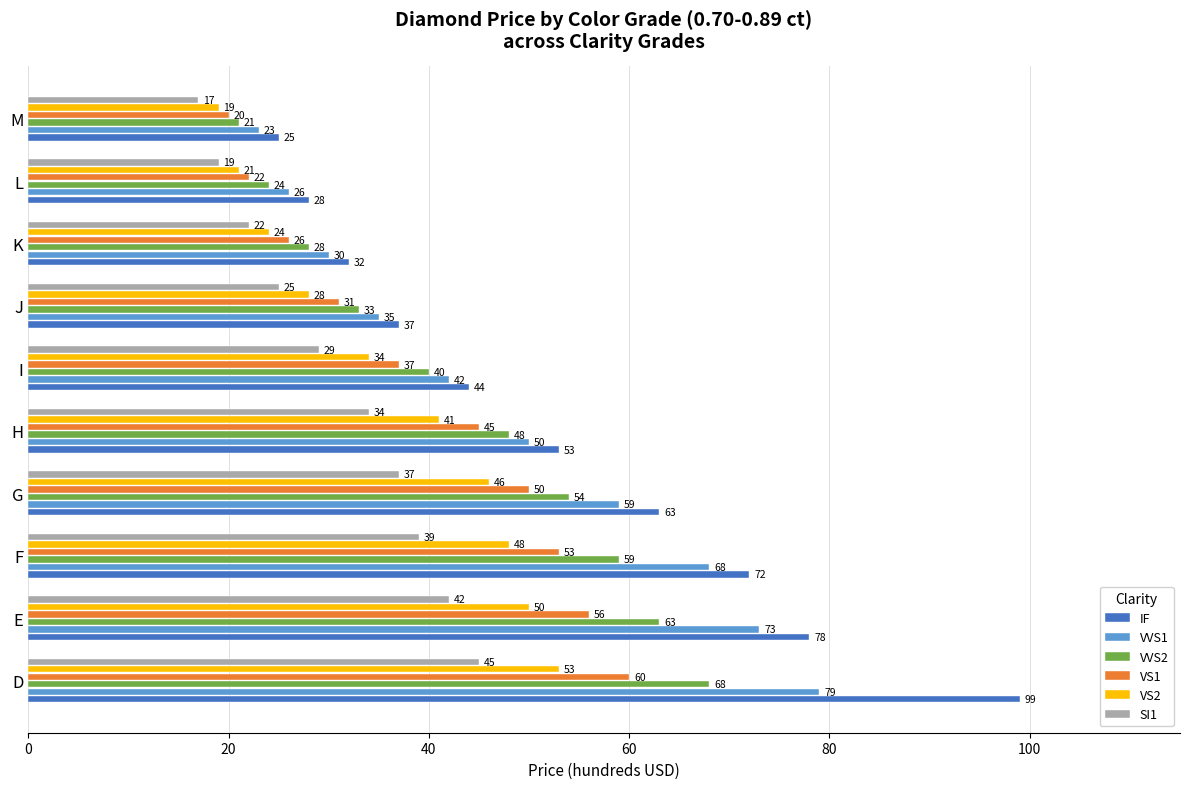

What is the average value of the VVS2 series?

44